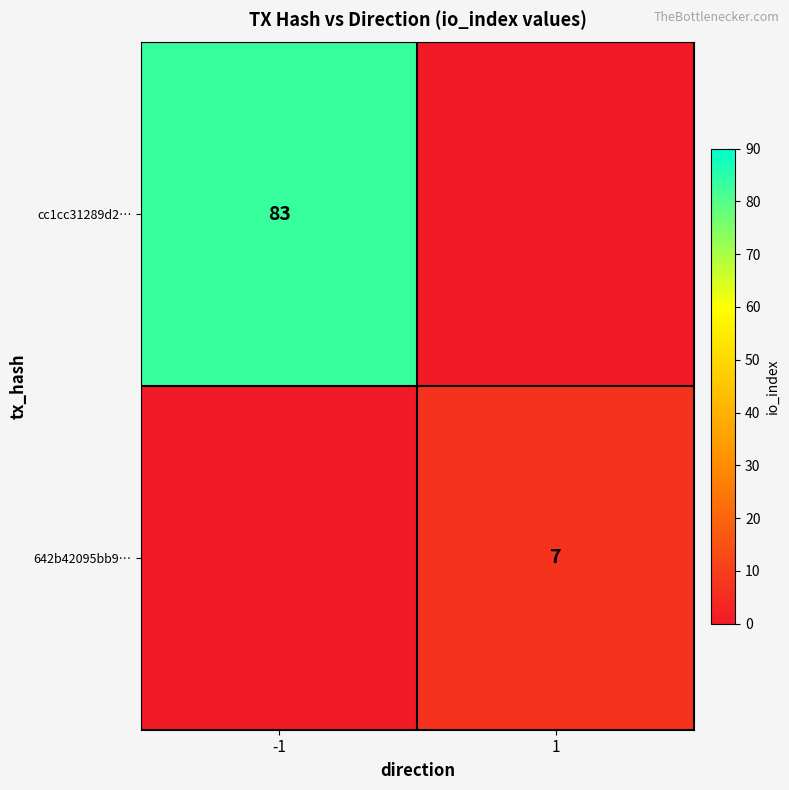

True or false: 642b42095bb9… has a value of 7 at 1.

True